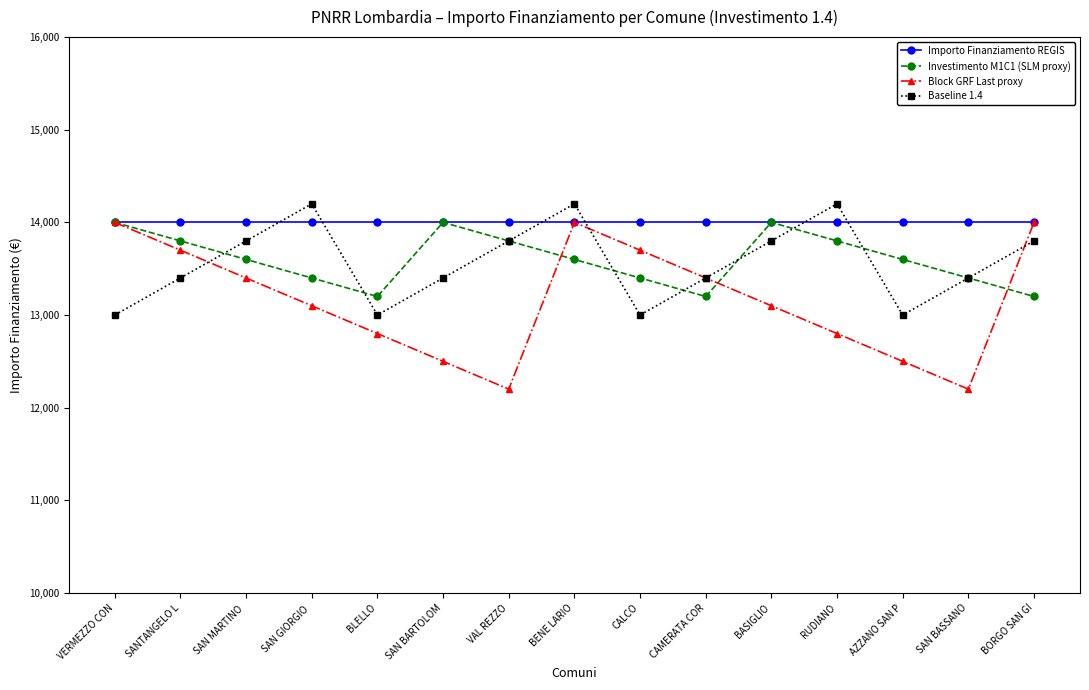

What is the difference between the Block GRF Last proxy values at SAN GIORGIO  and CAMERATA COR?

300